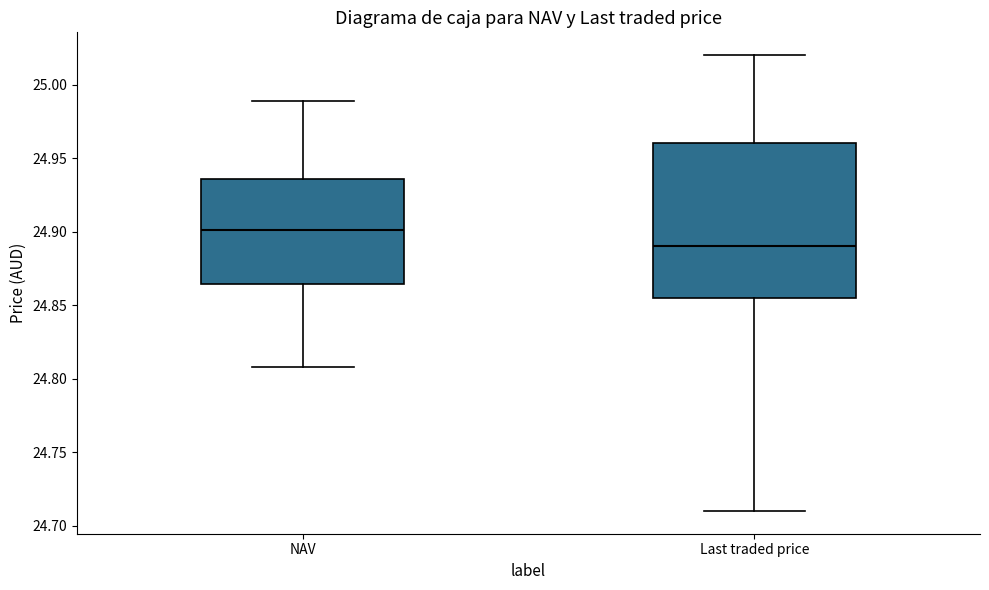

Reading left to right, read every box against the y-axis: the position of its median line, the range the box covers, and the ends of its whiskers. The values are not printed on the chart, so give them approximately, as read against the axis.

NAV: median 24.900, box 24.865 to 24.935, whiskers 24.810 to 24.990
Last traded price: median 24.890, box 24.855 to 24.960, whiskers 24.710 to 25.020